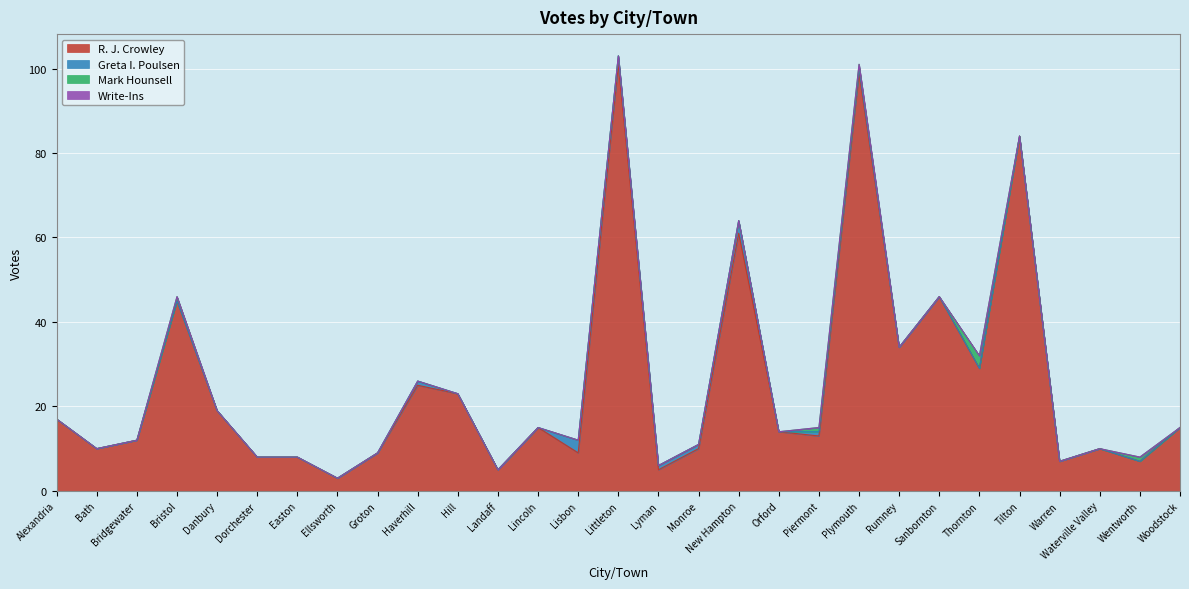

Which series changed the most between Orford and Warren?

R. J. Crowley